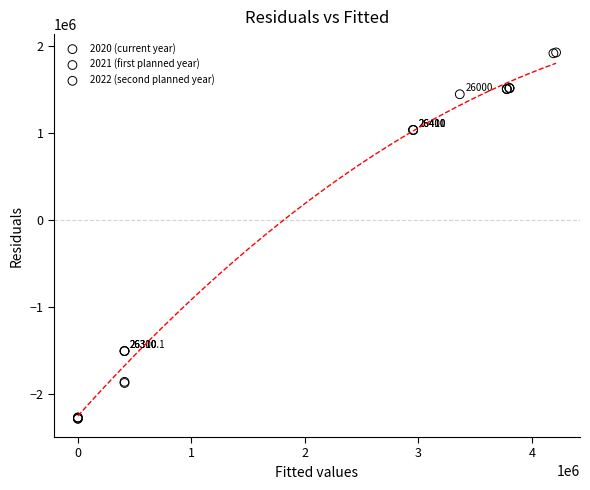

Which series has the widest spread of Y values?

2022 (second planned year)